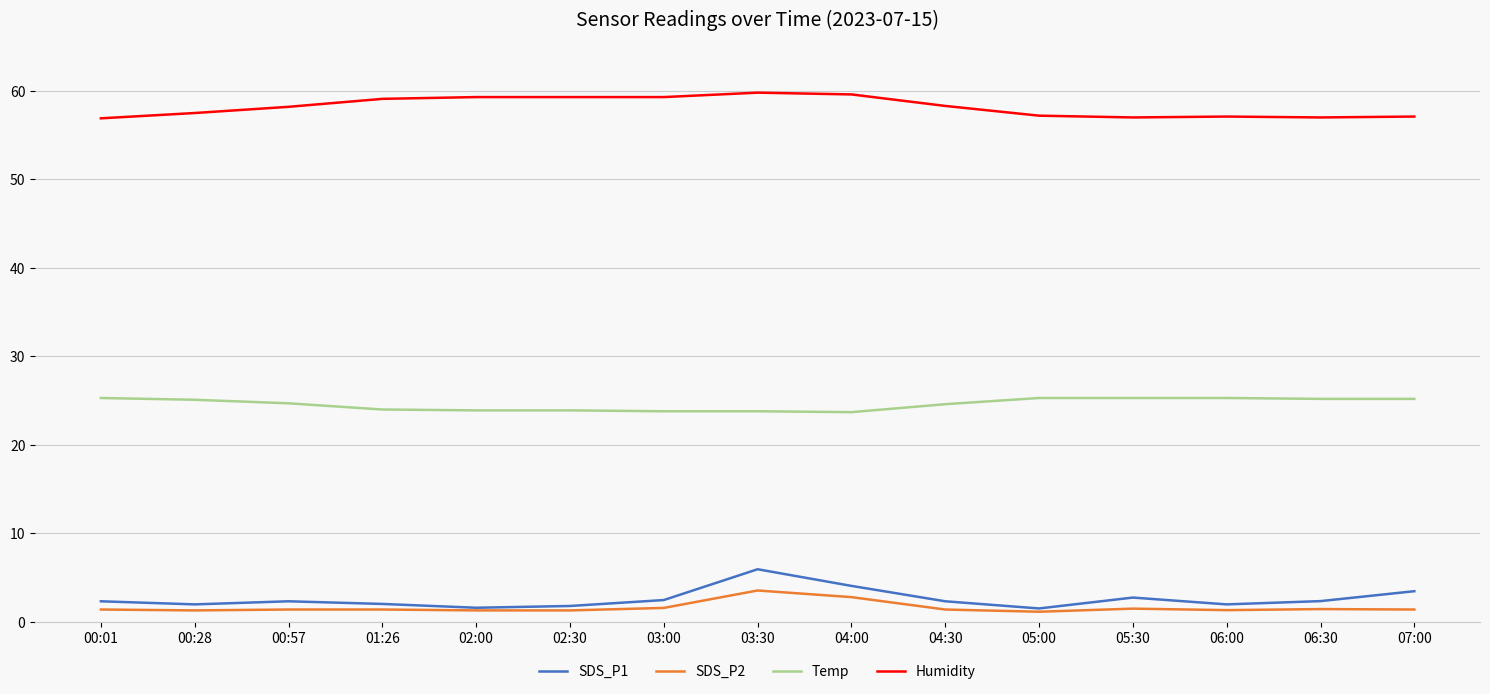

What position from the right is 04:30?

6